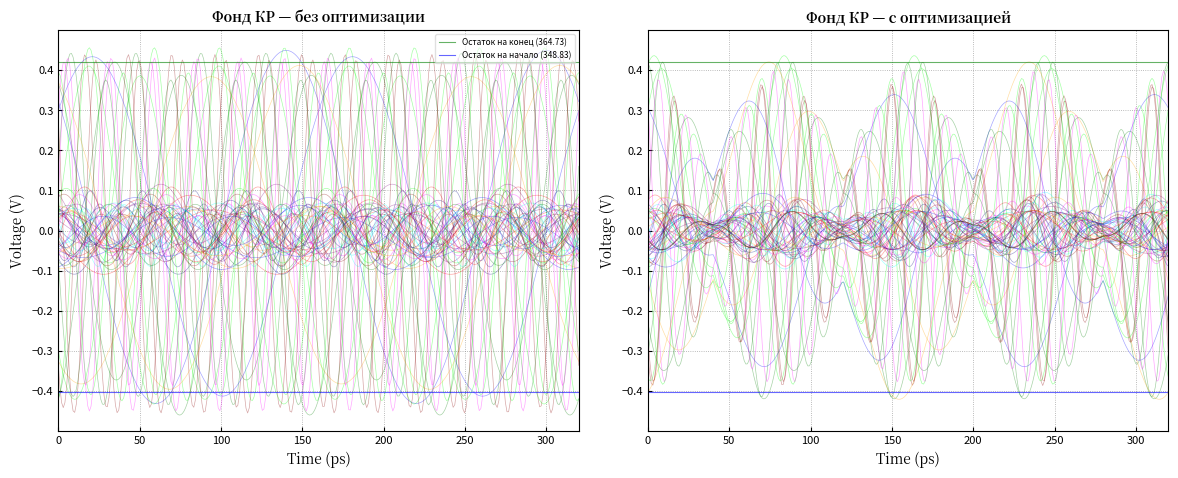

What is the average value of the Остаток на начало (348.83) series?

-0.4